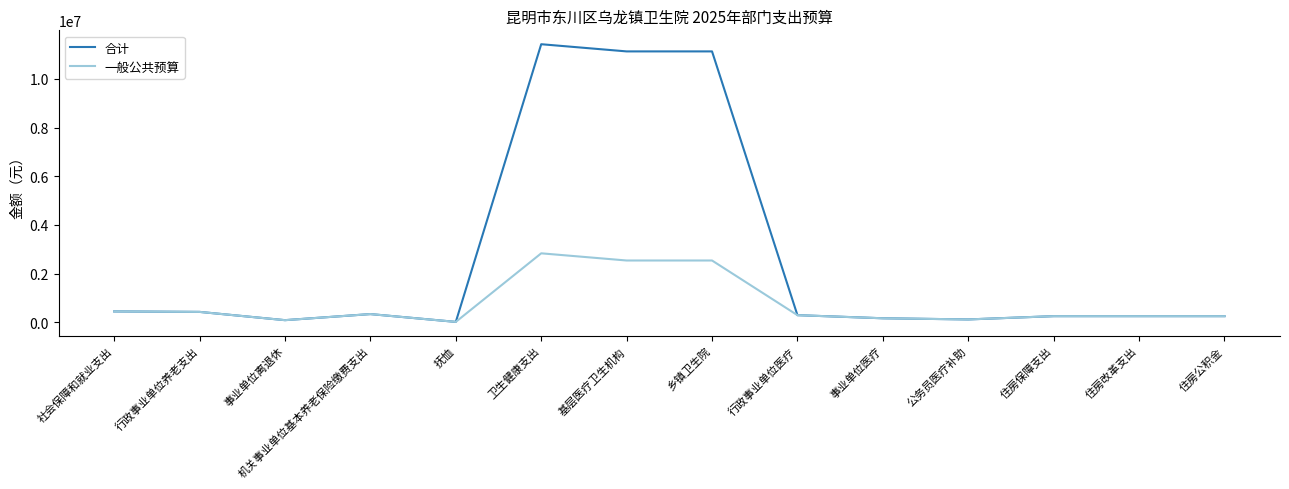

Rank the series by their maximum value, from highest to lowest.

合计, 一般公共预算